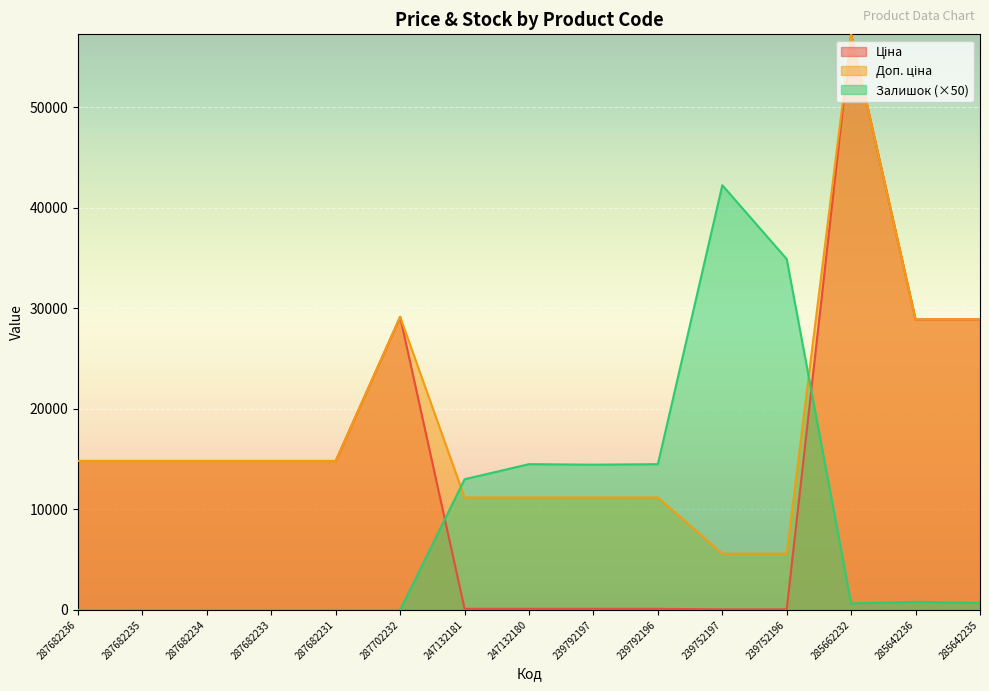

Is it true that Доп. ціна equals 7009.7 at 239792196?

False